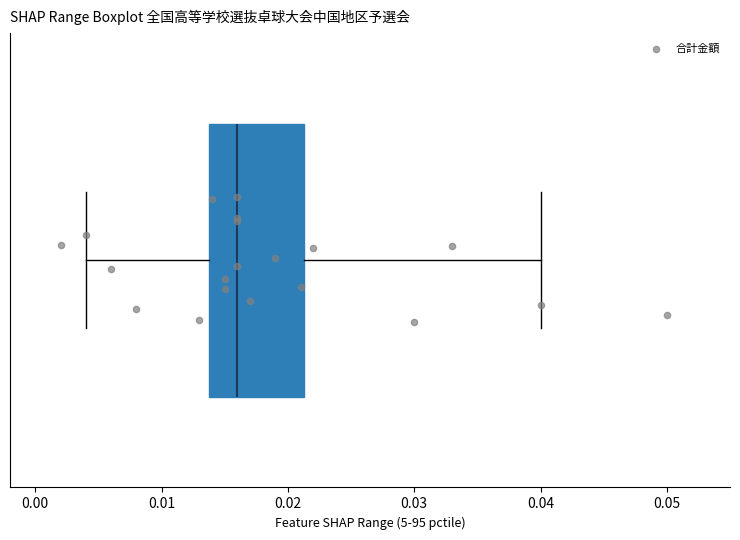

Transcribe this box plot: give where the median line is, the range the box spans, and where the two whiskers end, as read against the x-axis. The values are not printed on the chart, so give them approximately, as read against the axis.

median 0.016, box 0.014 to 0.021, whiskers 0.004 to 0.040